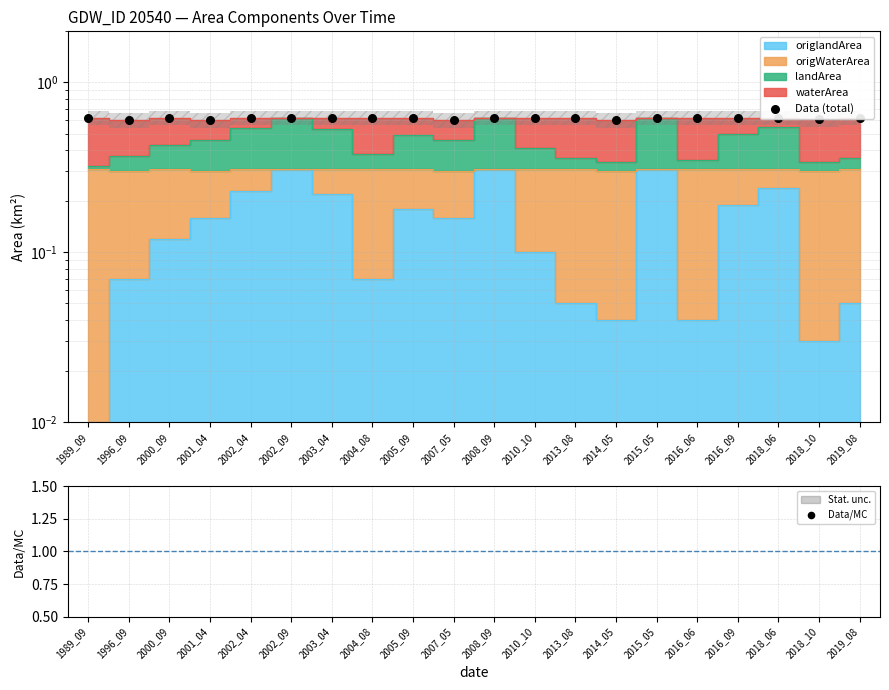

Which series has the largest total across all categories?

Data/MC